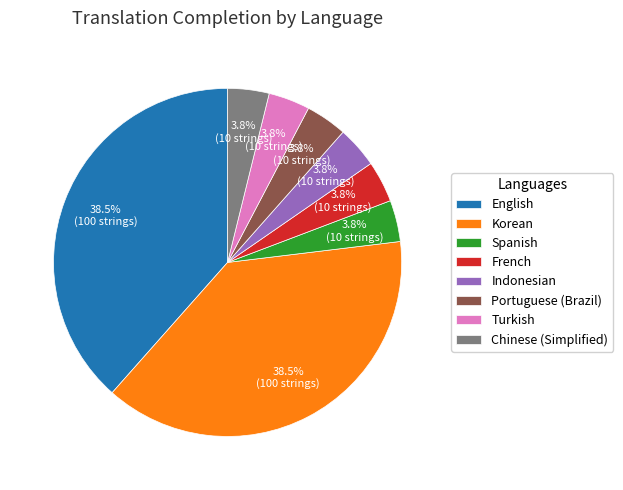

Count the number of slices in the pie.

8